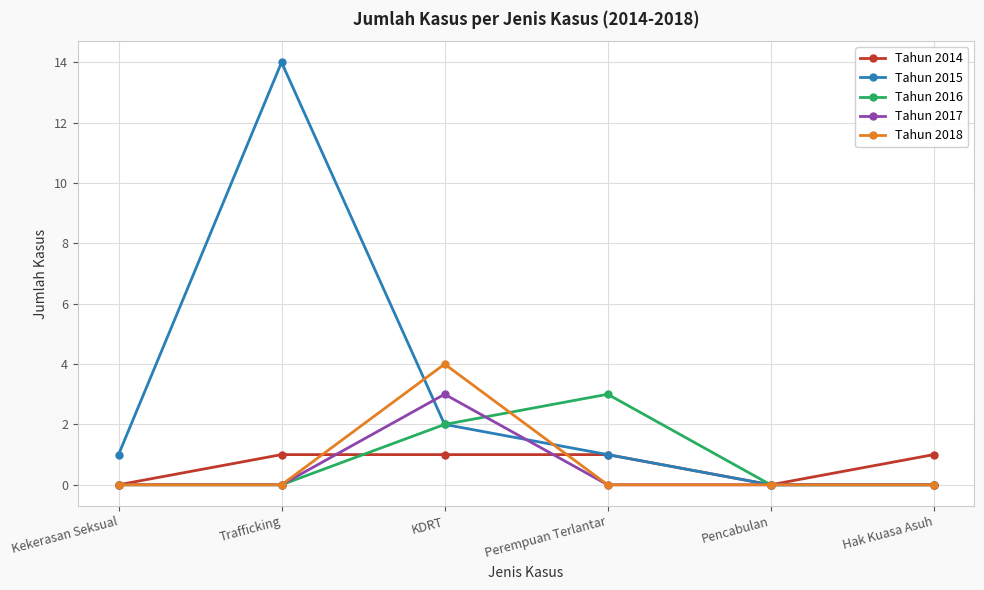

Count the number of data series in this chart.

5